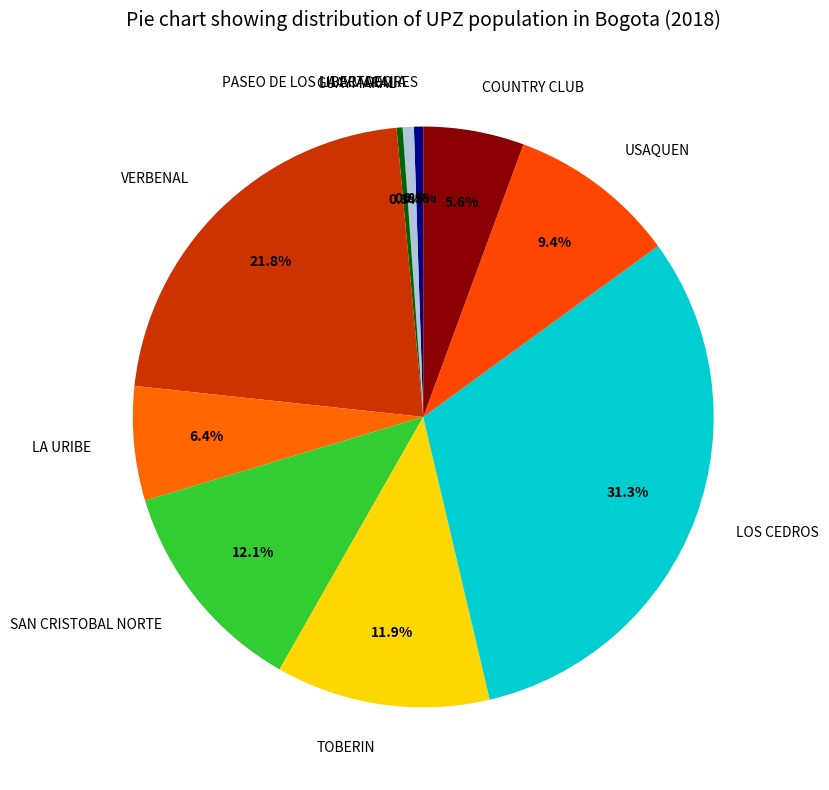

How much of the chart is everything except LA ACADEMIA?

99.4%